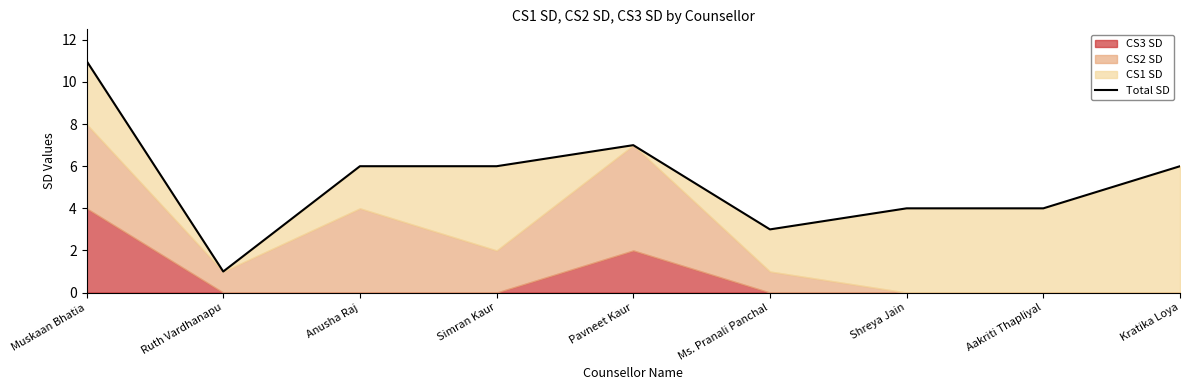

List the labels in order of value, largest first.

Muskaan Bhatia, Pavneet Kaur, Anusha Raj, Simran Kaur, Kratika Loya, Shreya Jain, Aakriti Thapliyal, Ms. Pranali Panchal, Ruth Vardhanapu